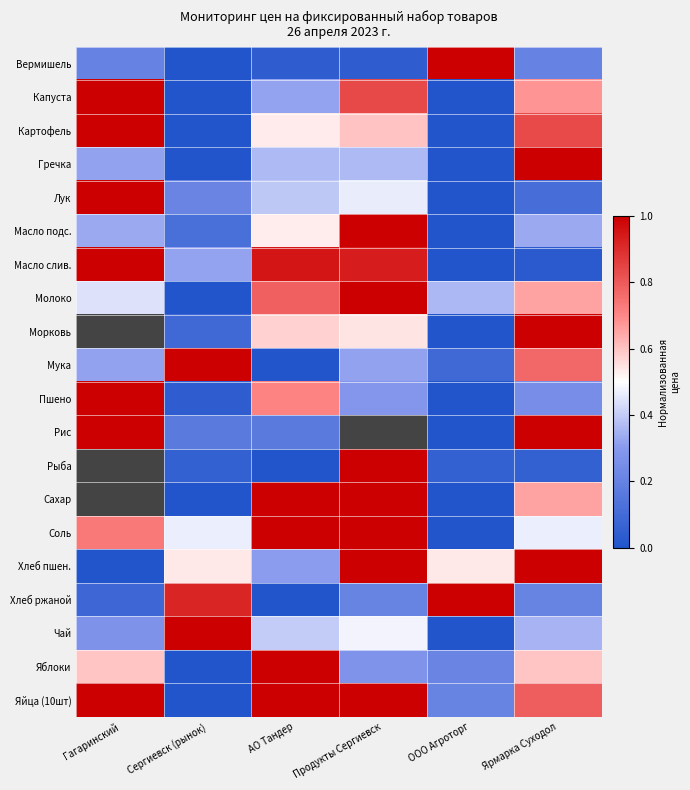

Between Гагаринский and Сергиевск (рынок), which series saw the biggest shift?

Капуста